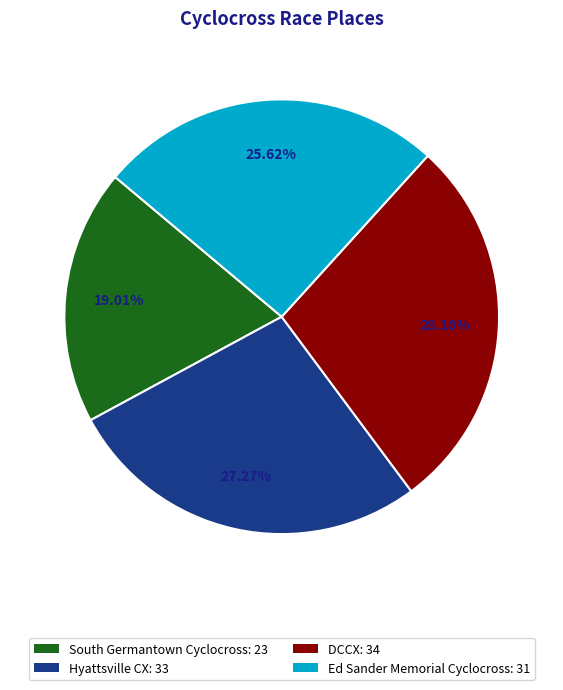

Is the sum of Ed Sander Memorial Cyclocross and DCCX greater than half?

Yes